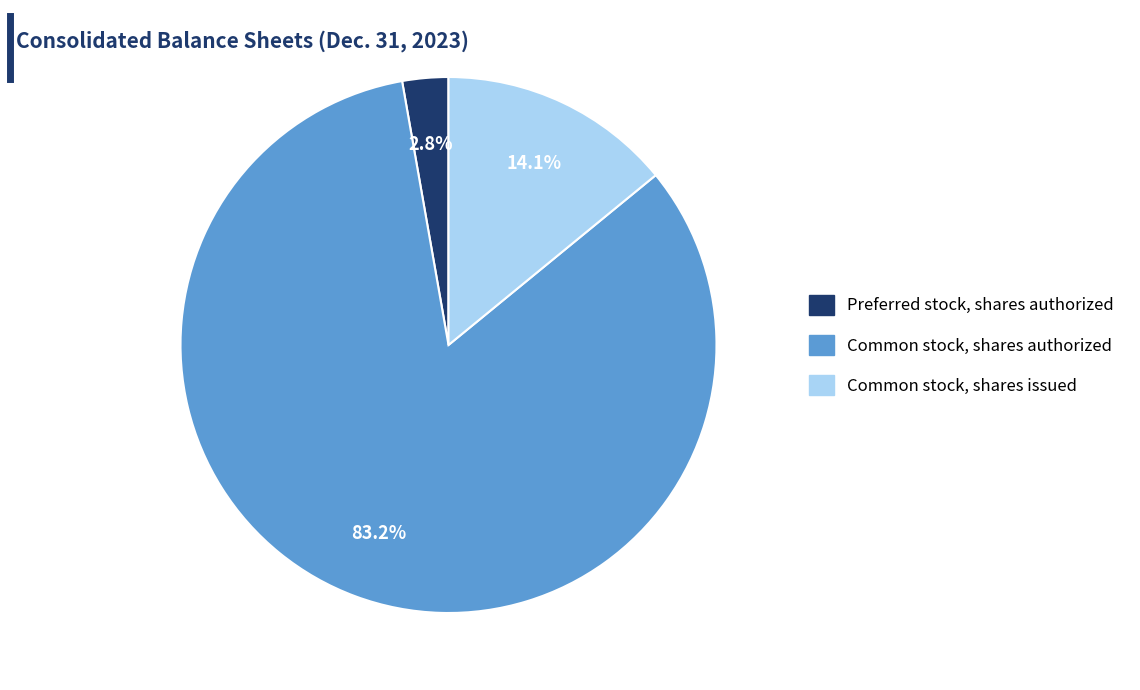

Count the number of slices in the pie.

3